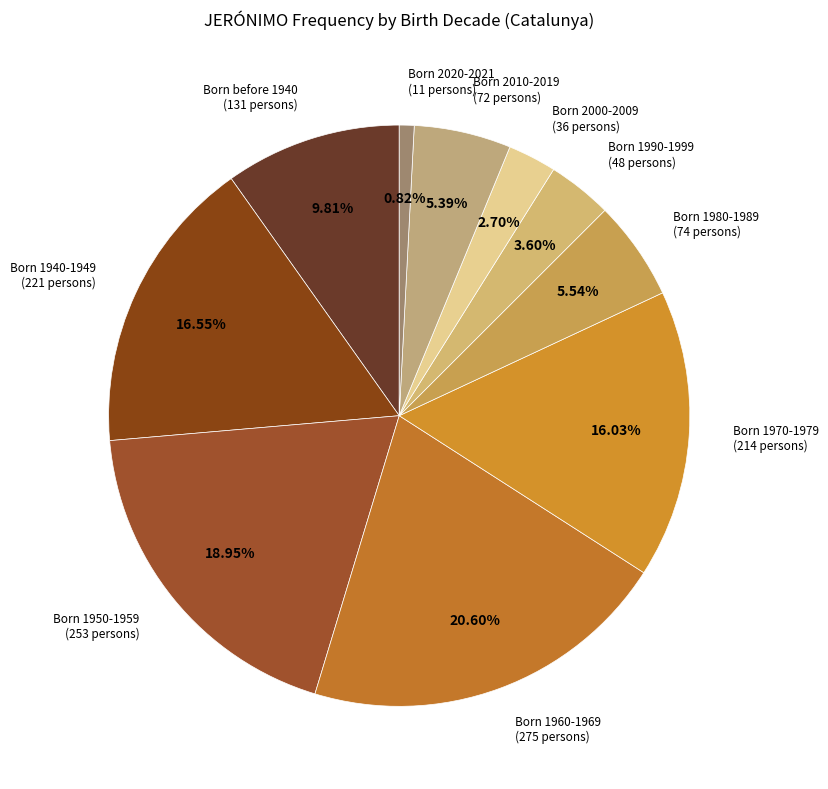

Count the number of slices in the pie.

10